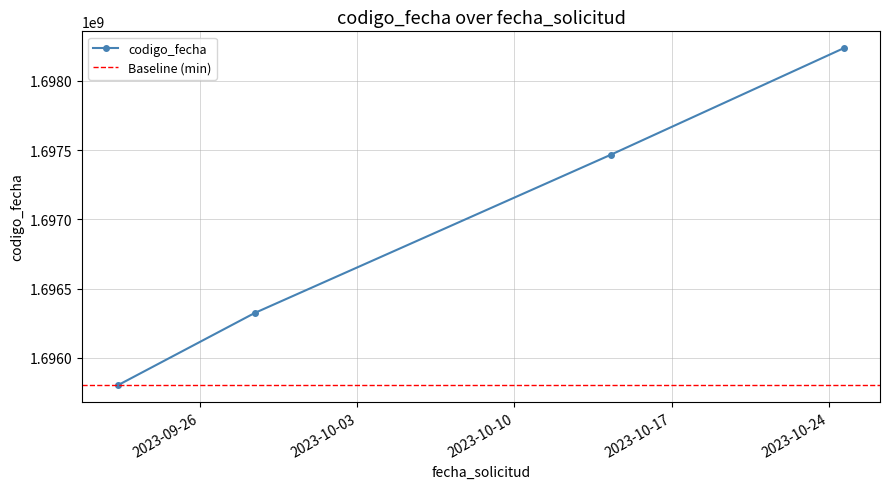

List the labels in order of value, smallest first.

2023-09-22 08:17:59, 2023-09-28 10:13:34, 2023-10-14 07:00:25, 2023-10-24 15:58:36